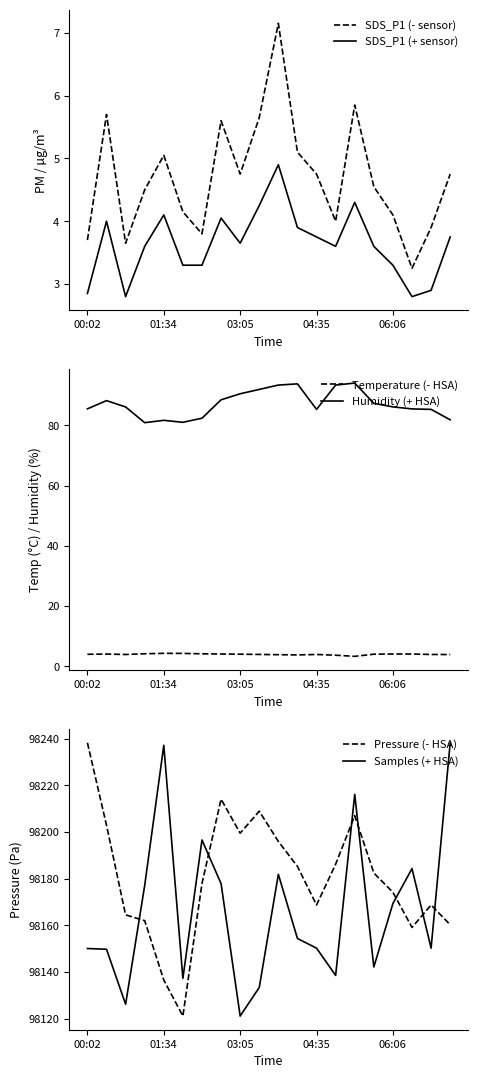

Reading left to right, transcribe all the data shown in this chart.

SDS_P1 (- sensor): 3.7	5.7	3.6	4.5	5.0	4.2	3.8	5.6	4.8	5.7	7.2	5.1	4.8	4.0	5.8	4.5	4.1	3.2	3.9	4.8
SDS_P1 (+ sensor): 2.9	4.0	2.8	3.6	4.1	3.3	3.3	4.0	3.6	4.2	4.9	3.9	3.8	3.6	4.3	3.6	3.3	2.8	2.9	3.8
Temperature (- HSA): 4.0	4.1	3.9	4.2	4.3	4.3	4.2	4.1	4.0	4.0	3.9	3.8	4.0	3.7	3.3	4.0	4.1	4.1	4.0	3.9
Humidity (+ HSA): 85.5	88.2	86.1	80.9	81.7	81.0	82.4	88.5	90.5	91.9	93.4	93.8	85.3	93.4	94.0	87.3	86.1	85.5	85.3	81.8
Pressure (- HSA): 98238.2	98202.9	98164.5	98162.0	98136.6	98121.2	98177.9	98214.1	98199.5	98208.9	98196.0	98185.3	98168.8	98186.2	98207.0	98182.5	98174.2	98159.1	98168.8	98160.3
Samples (+ HSA): 98150.1	98149.8	98126.2	98177.1	98237.2	98137.3	98196.6	98177.9	98121.2	98133.4	98181.9	98154.4	98150.3	98138.6	98216.1	98142.2	98169.4	98184.4	98150.3	98238.2